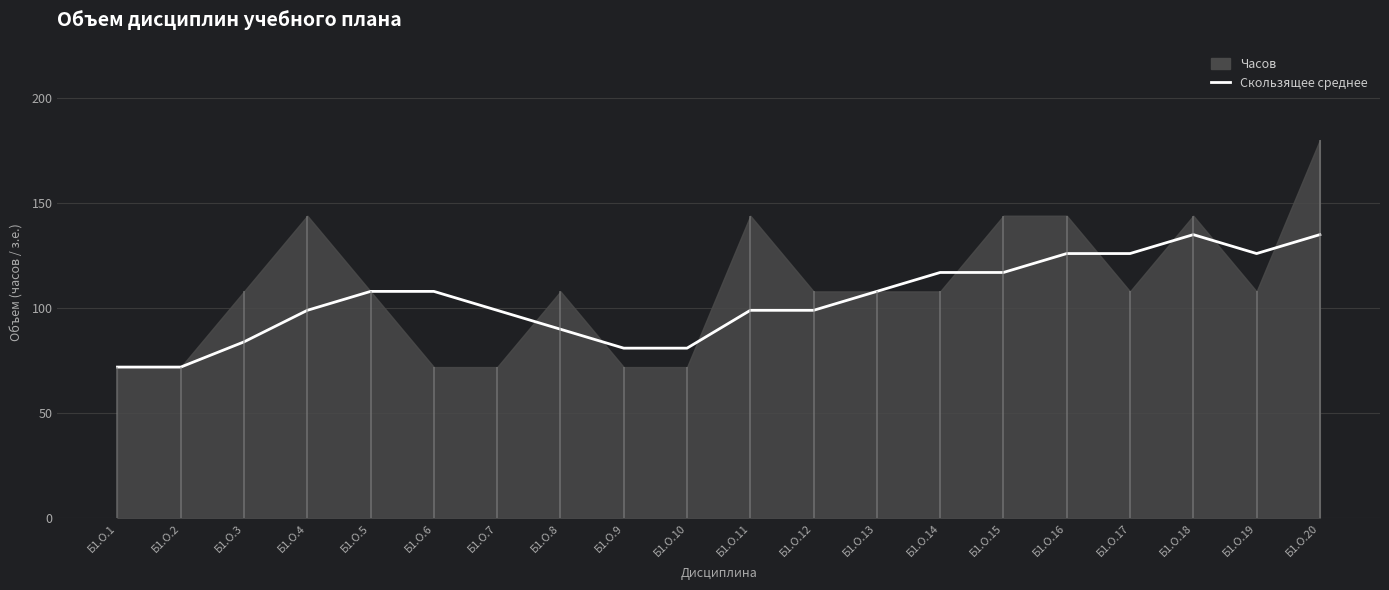

What is the difference between the second highest and second lowest values?

63